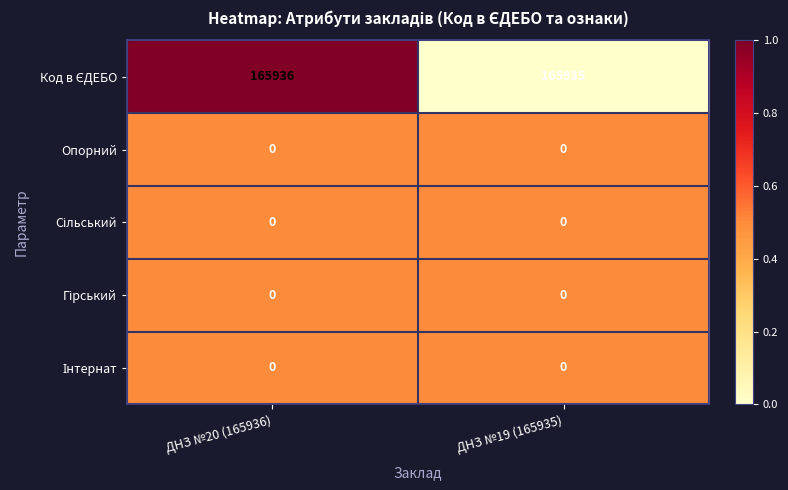

What is the difference between the highest and lowest values at ДНЗ №20 (165936)?

165936